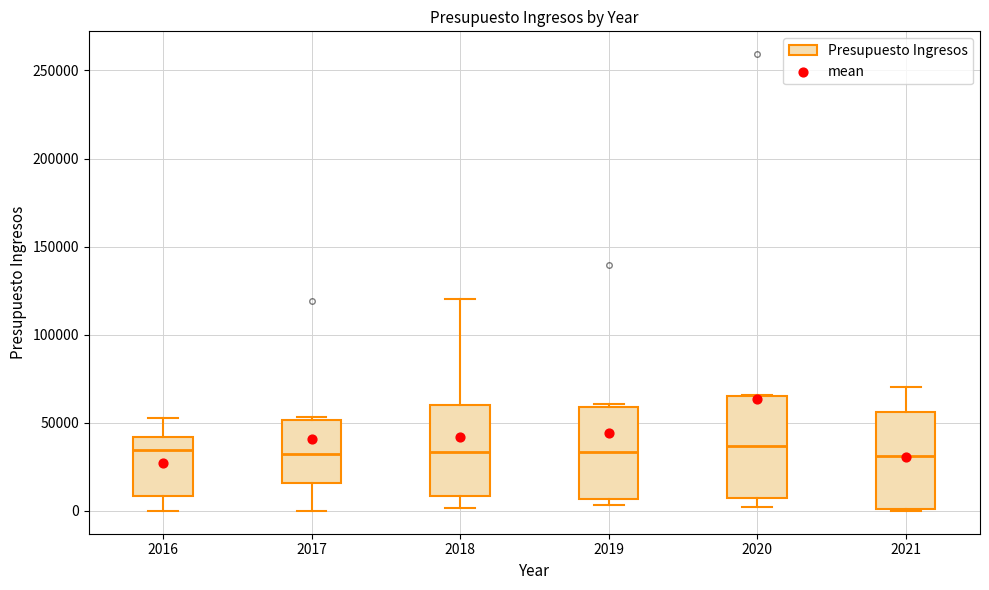

Reading left to right, transcribe this box plot: for each box, give where its median line is, the range the box spans, and where its two whiskers end, as read against the y-axis. The values are not printed on the chart, so give them approximately, as read against the axis.

2016: median 35000, box 10000 to 40000, whiskers 0 to 55000
2017: median 35000, box 15000 to 50000, whiskers 0 to 55000
2018: median 35000, box 10000 to 60000, whiskers 0 to 120000
2019: median 35000, box 5000 to 60000, whiskers 5000 (just below the box's lower edge) to 60000 (just above the box's upper edge)
2020: median 35000, box 5000 to 65000, whiskers 0 to 65000
2021: median 30000, box 0 to 55000, whiskers 0 to 70000